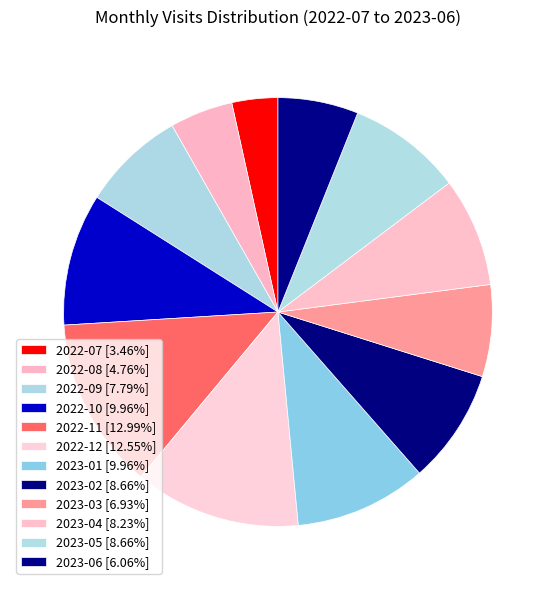

To the nearest percent, what percentage of the pie is 2023-01?

10%